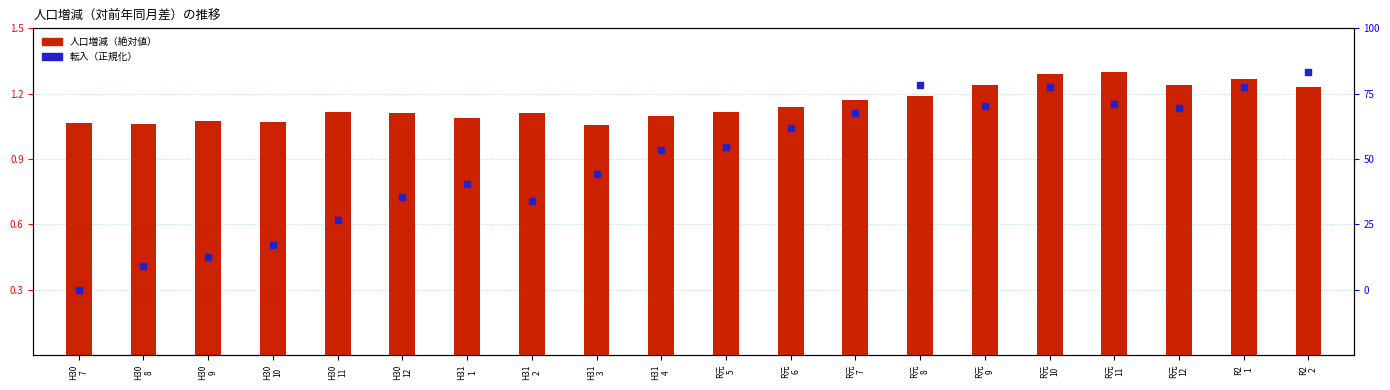

What is the total value across all series at R2
1?

2.5